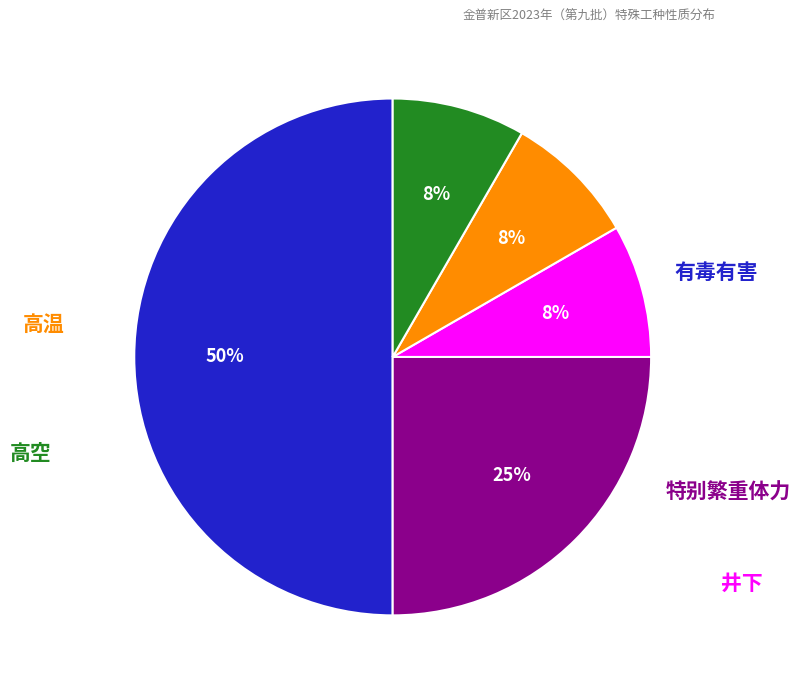

To the nearest percent, what is the difference between the largest and smallest slice percentages?

42%